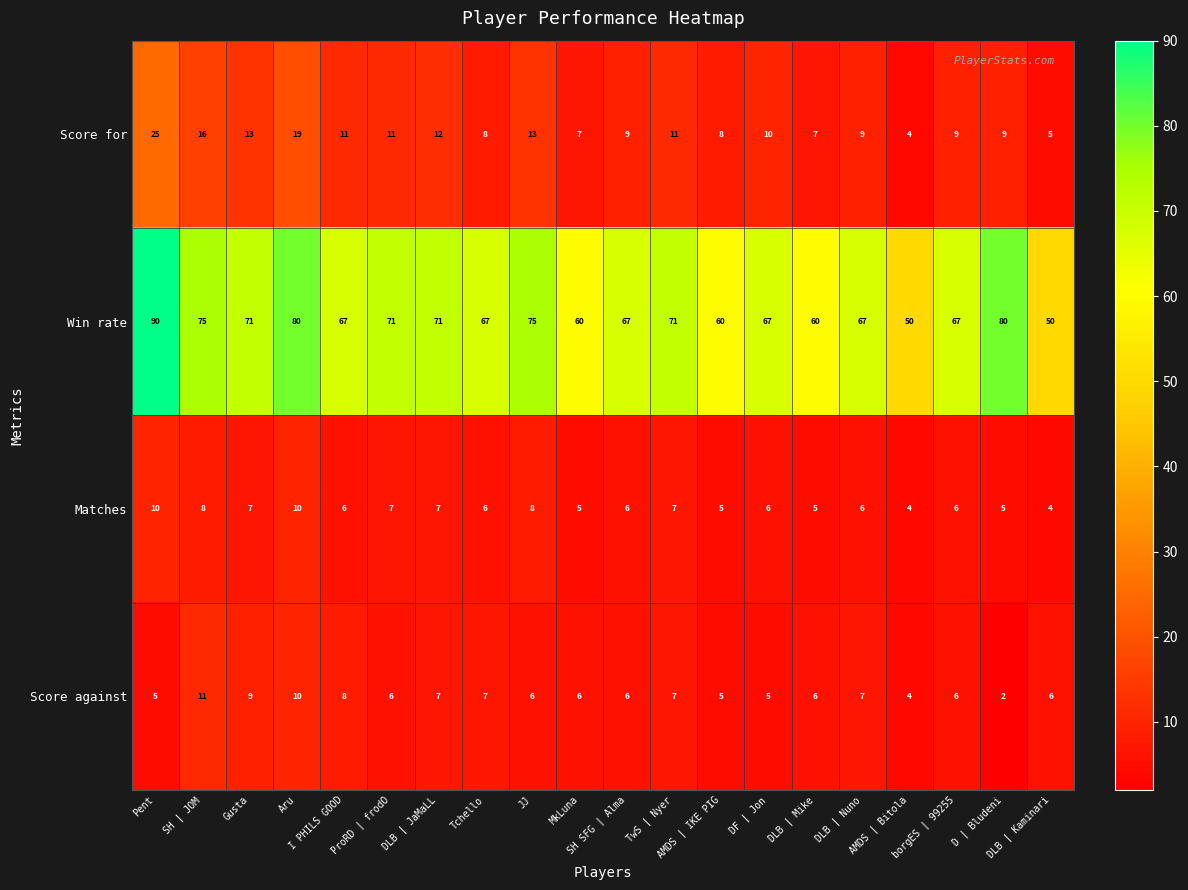

Count the Score against values in the range 6 to 7.

11